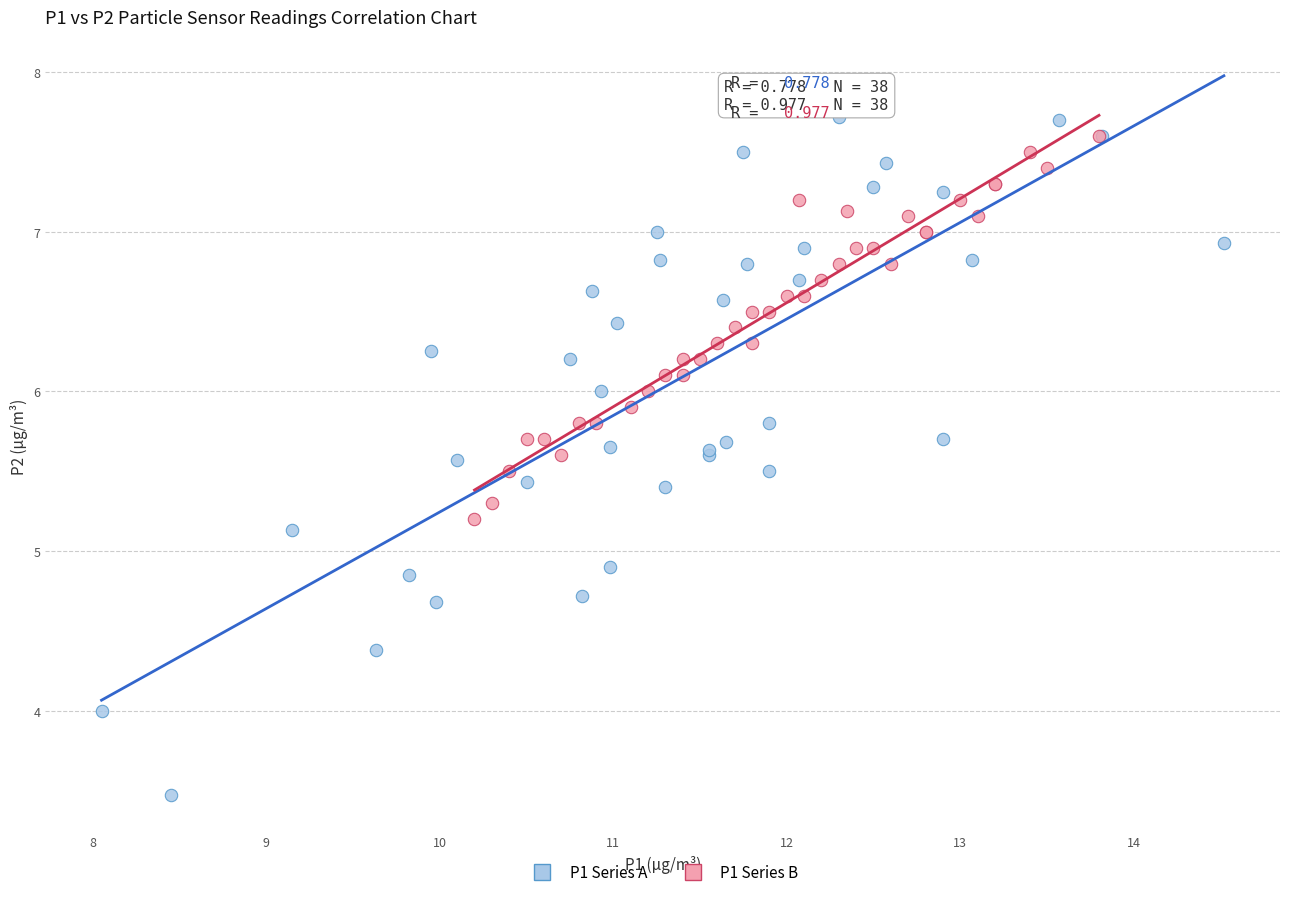

Which series reaches the minimum Y coordinate?

P1 Series A